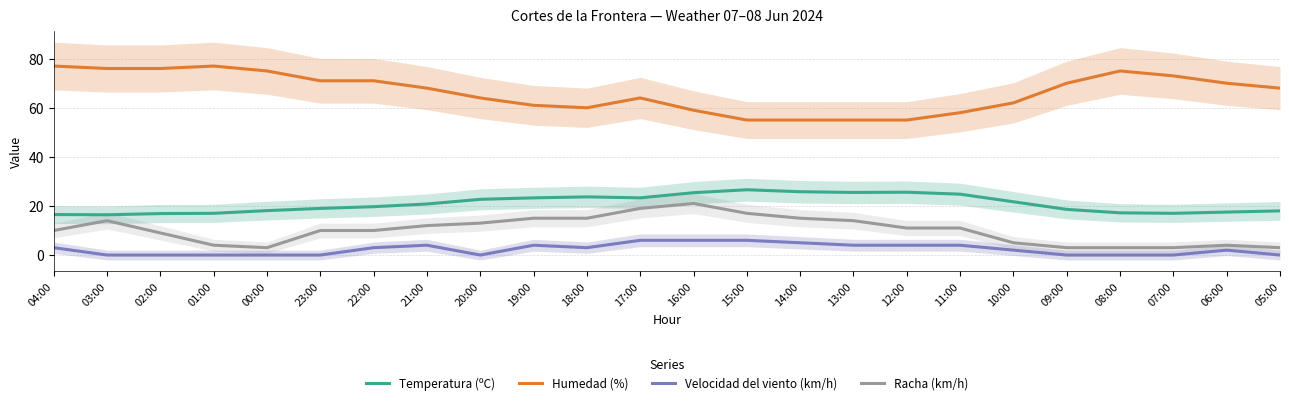

What is the greatest value displayed?

77.0